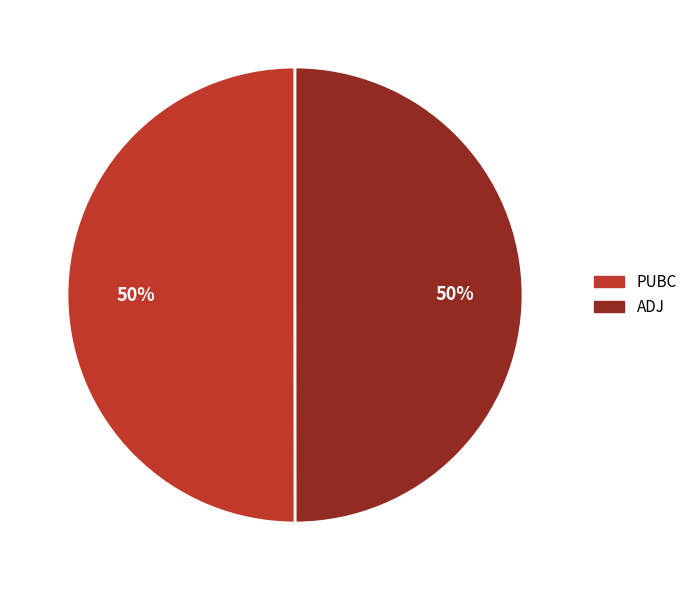

The ADJ slice represents 43% of the pie. True or false?

False